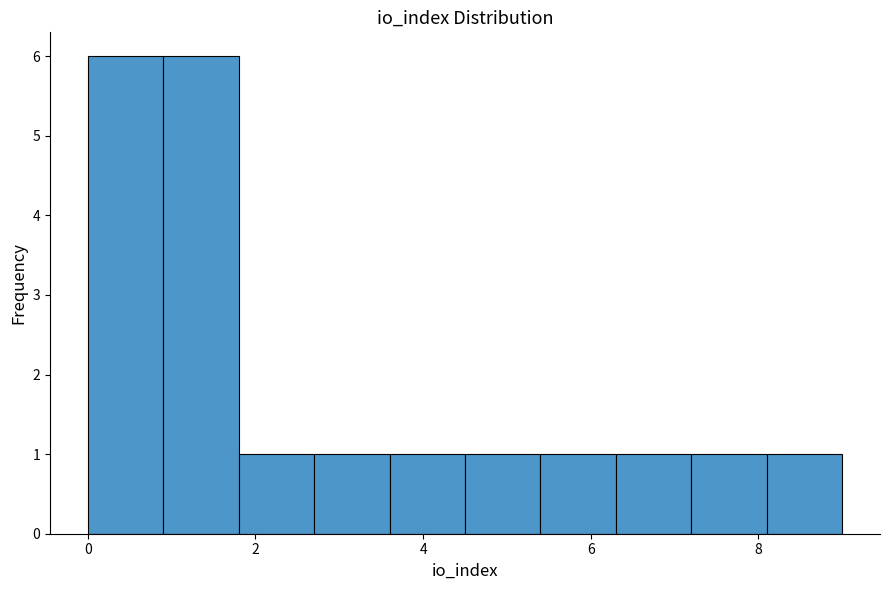

Reading left to right, transcribe this chart: for each bar, give the range it covers on the x-axis and its height. Neither the bar edges nor the heights are printed on the chart, so give them approximately, as read against the axes.

0.0 to 0.9: 6
0.9 to 1.8: 6
1.8 to 2.7: 1
2.7 to 3.6: 1
3.6 to 4.5: 1
4.5 to 5.4: 1
5.4 to 6.3: 1
6.3 to 7.2: 1
7.2 to 8.1: 1
8.1 to 9.0: 1